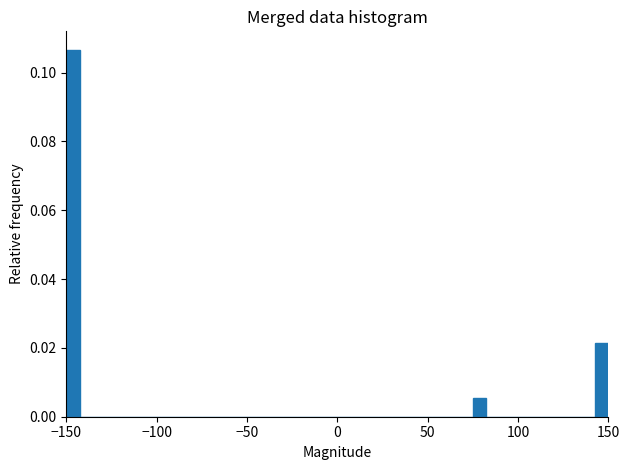

Around what value on the x-axis is the tallest bar? Give the approximate position of its centre, as read against the axis.

-145